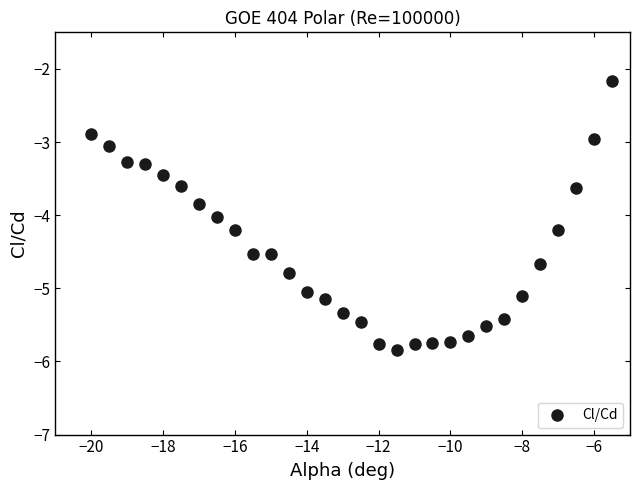

What is the range of Y values (max minus min)?

3.7